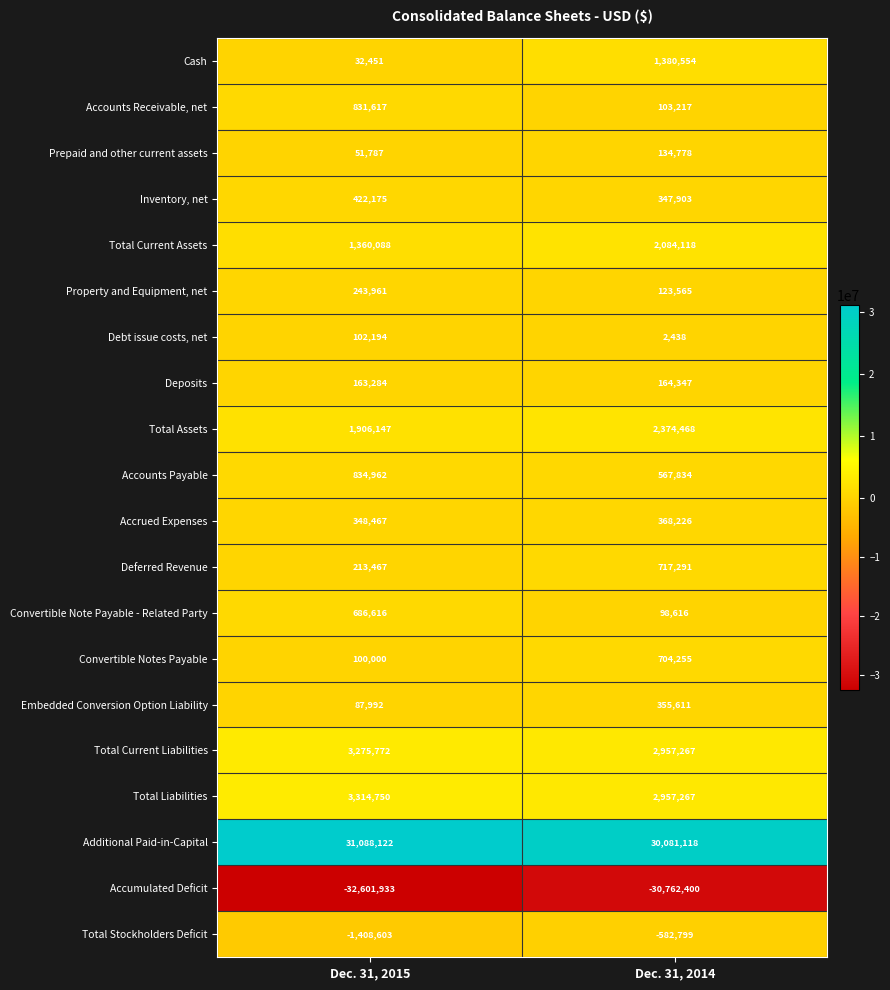

What is the average value of the Total Stockholders Deficit series?

-995701